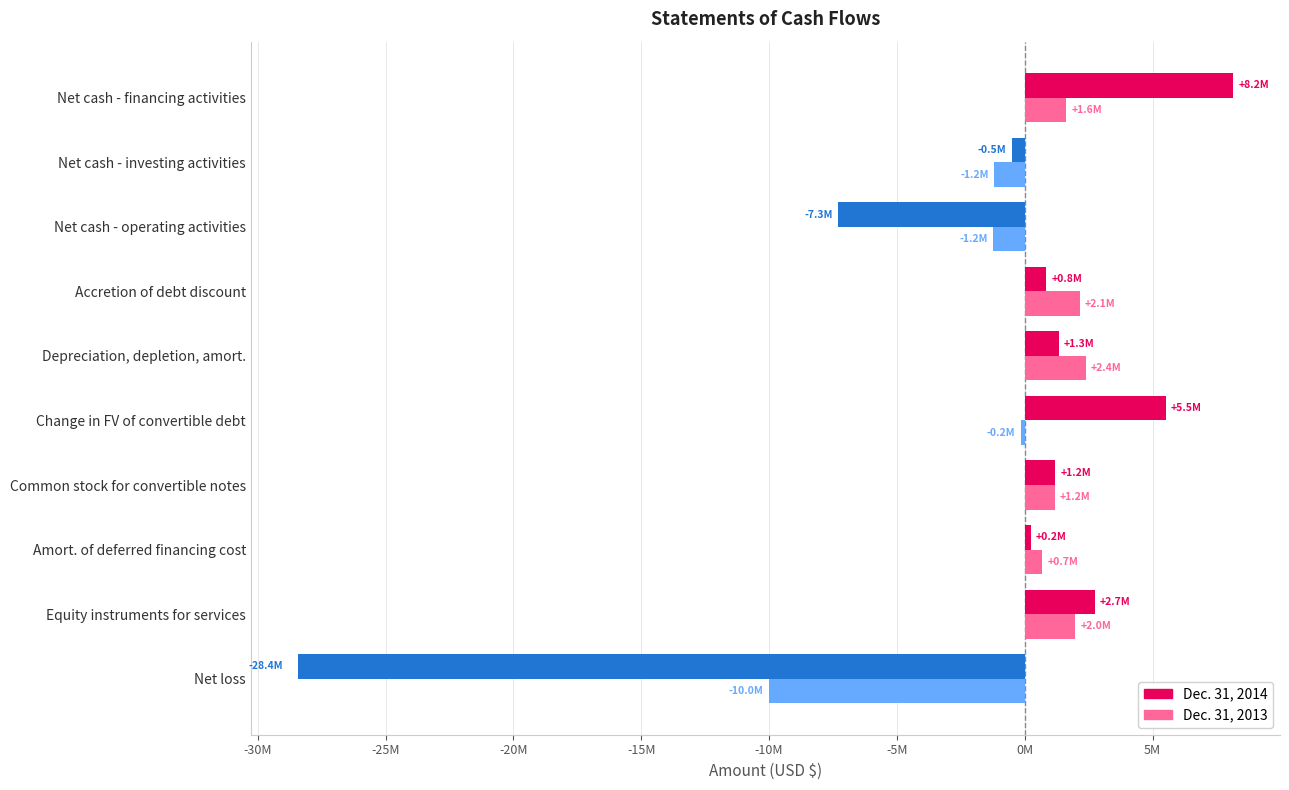

Reading left to right, transcribe all the data shown in this chart.

Dec. 31, 2014: -28438671	2739699	234699	1188439	5526945	1337662	849147	-7306237	-506601	8157101
Dec. 31, 2013: -10010974	1986685	680157	1167997	-163935	2388871	2144367	-1231789	-1190808	1617927